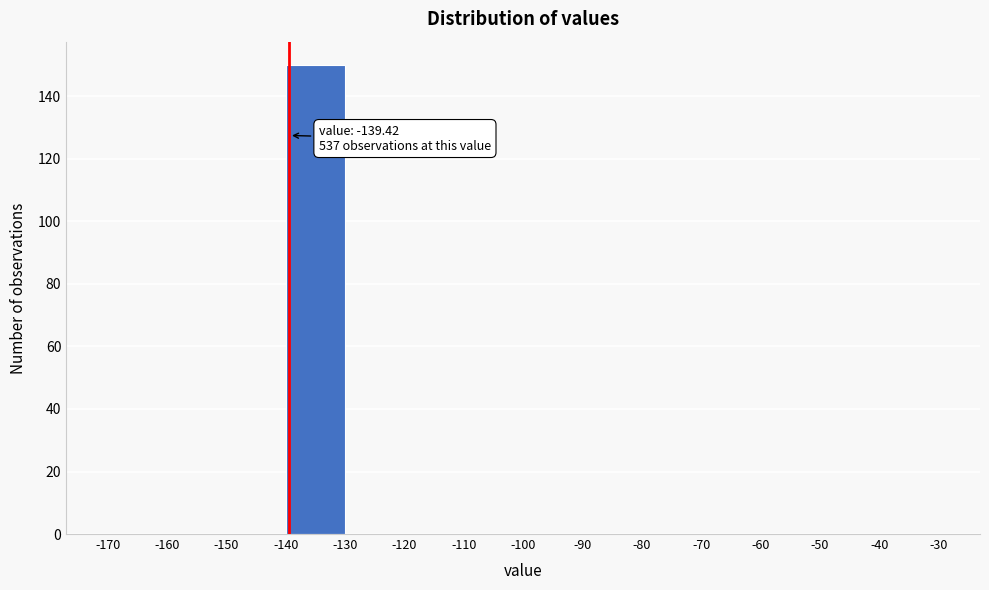

Which range on the x-axis has the tallest bar?

-140 to -130